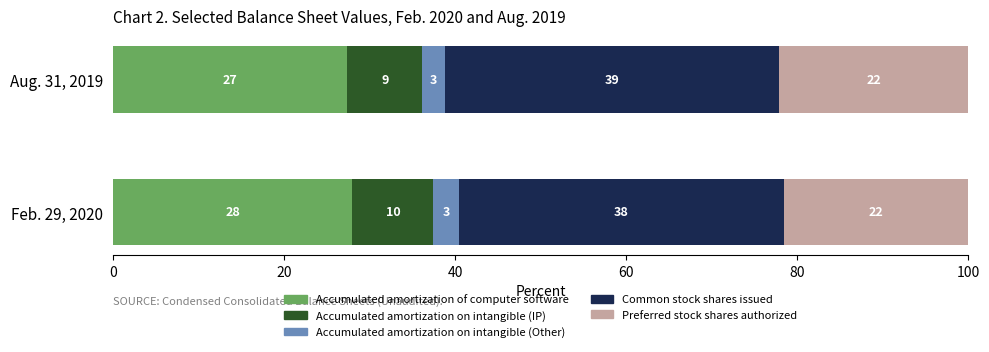

What is the maximum value for Accumulated amortization of computer software?

28.0